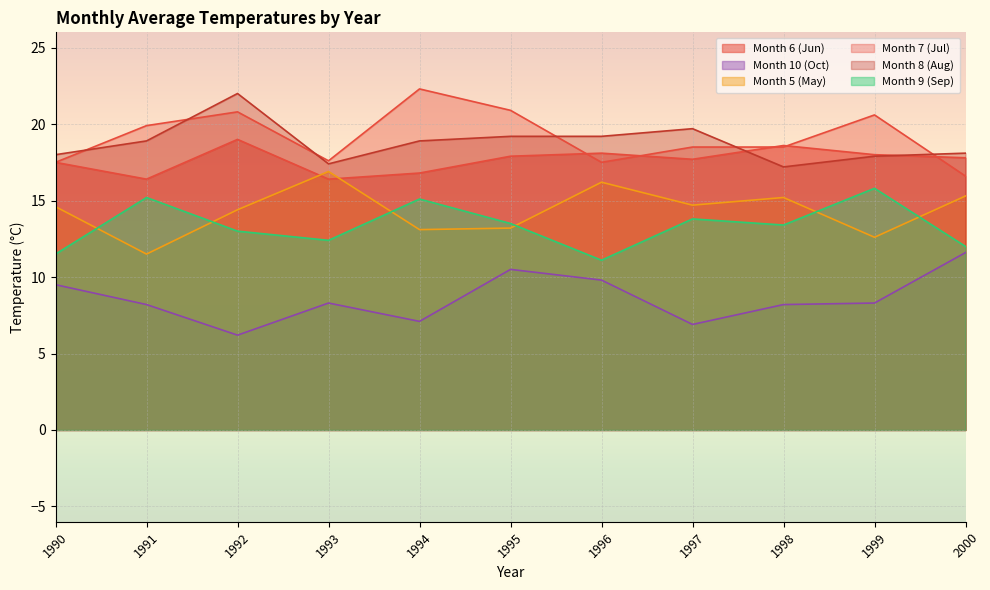

Where do Month 9 (Sep) and Month 5 (May) first cross each other?

1990 and 1991